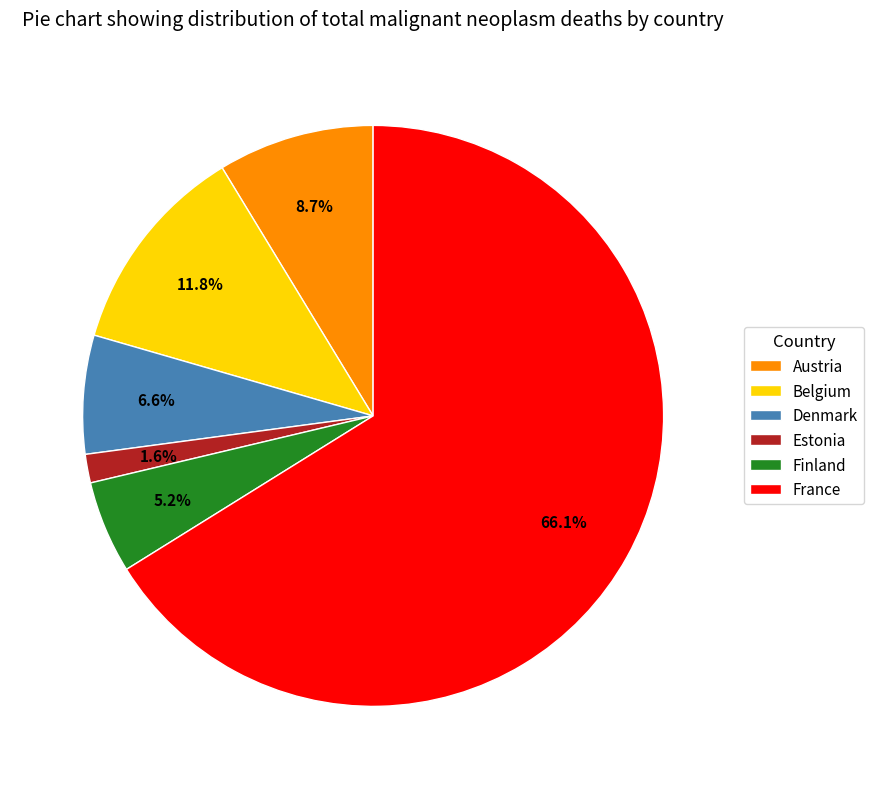

Between Estonia and Belgium, which is larger?

Belgium